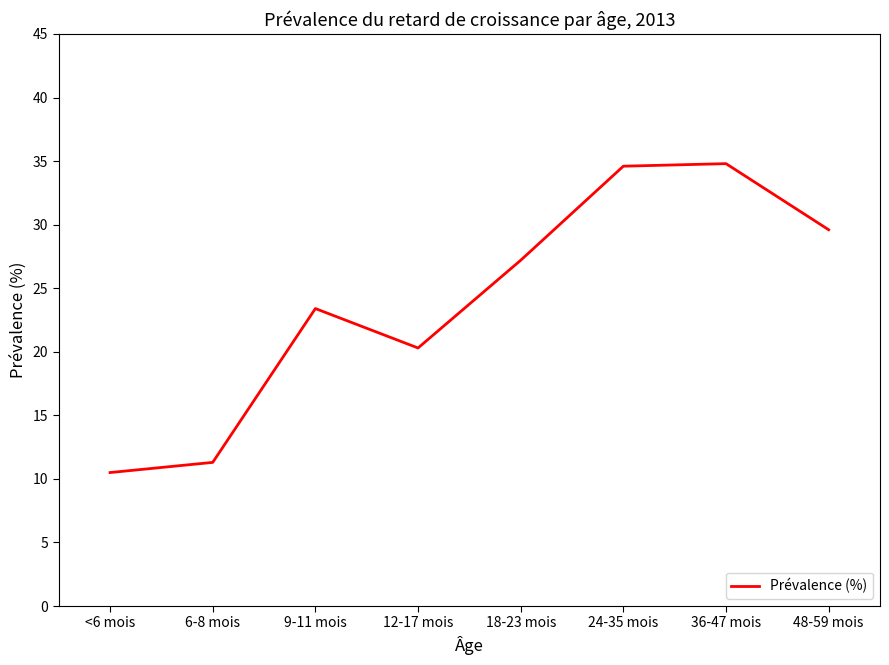

How many lines are shown in the chart?

1